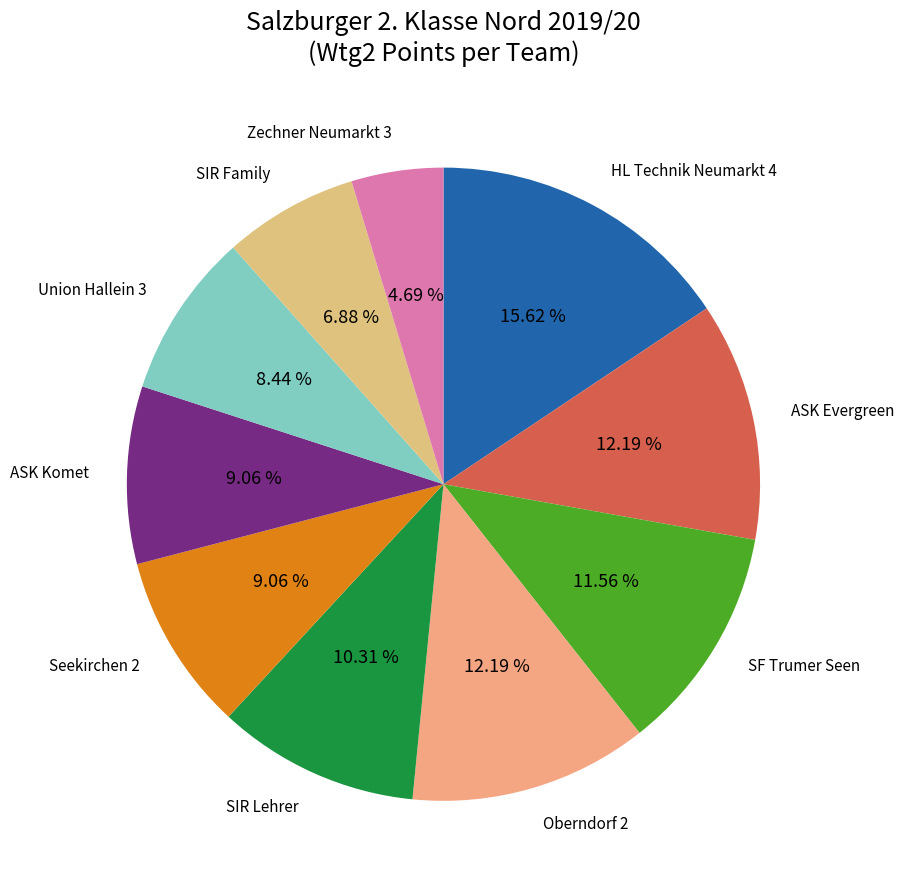

Count the number of slices in the pie.

10